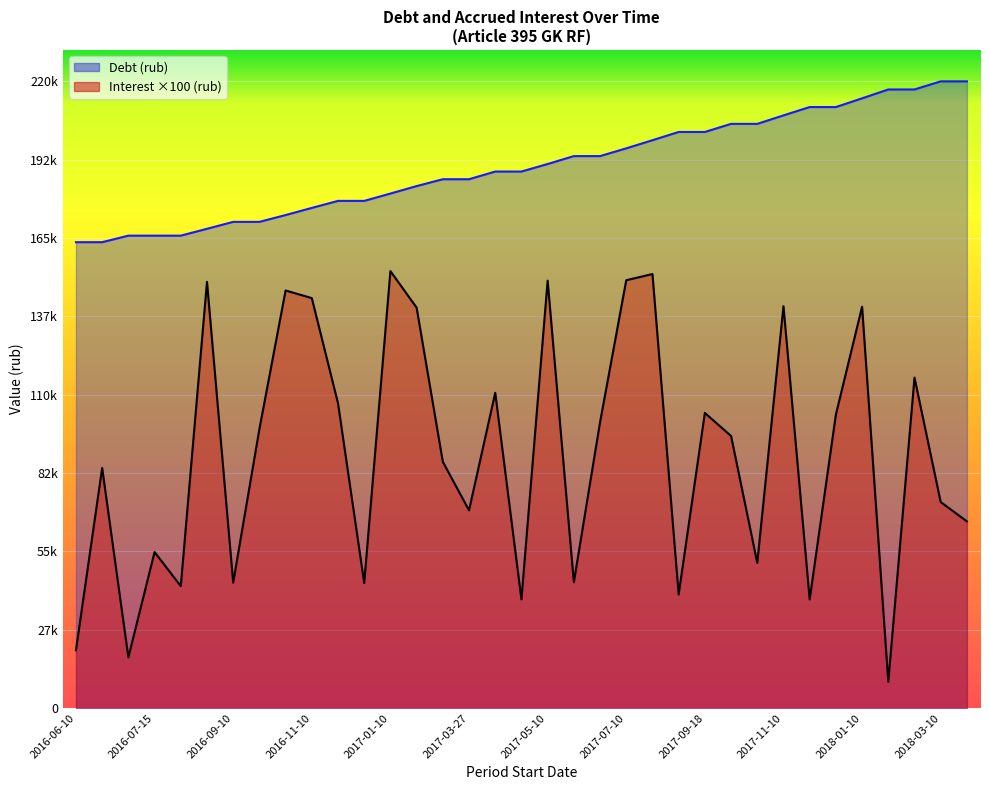

True or false: Interest (rub) and Debt (rub) cross at least once.

False